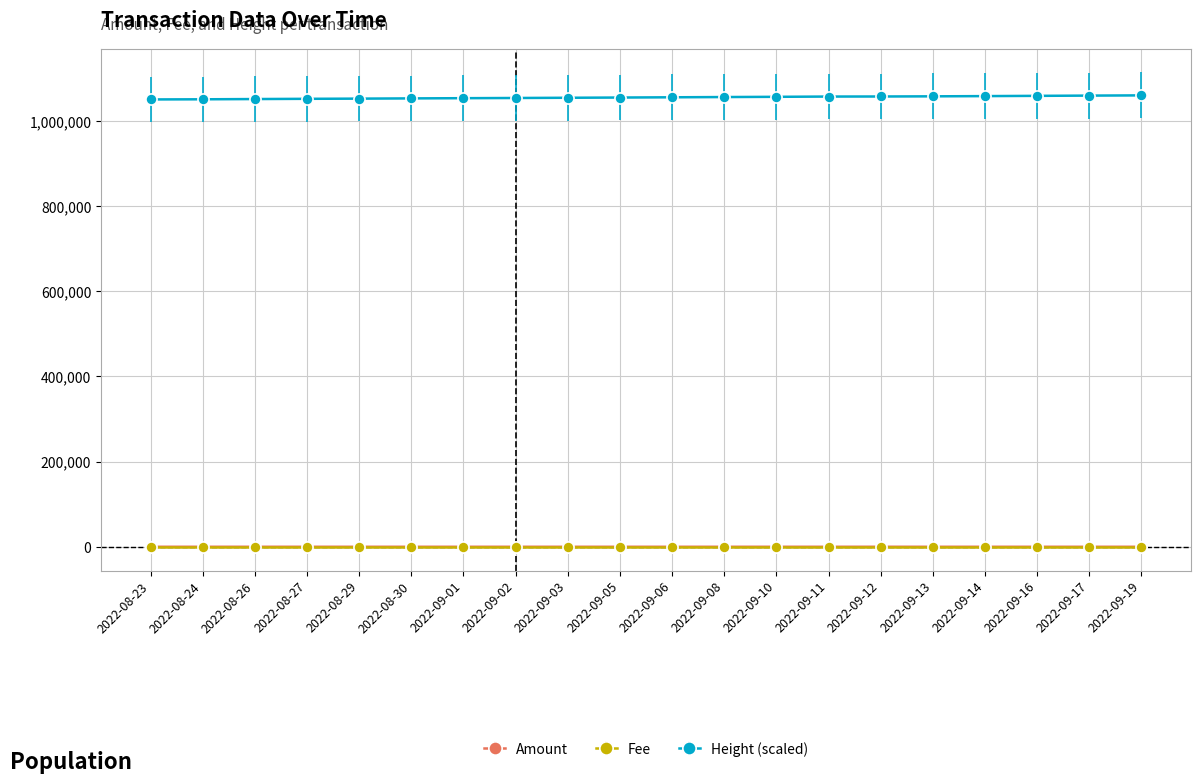

True or false: Amount and Height (scaled) intersect in this chart.

False